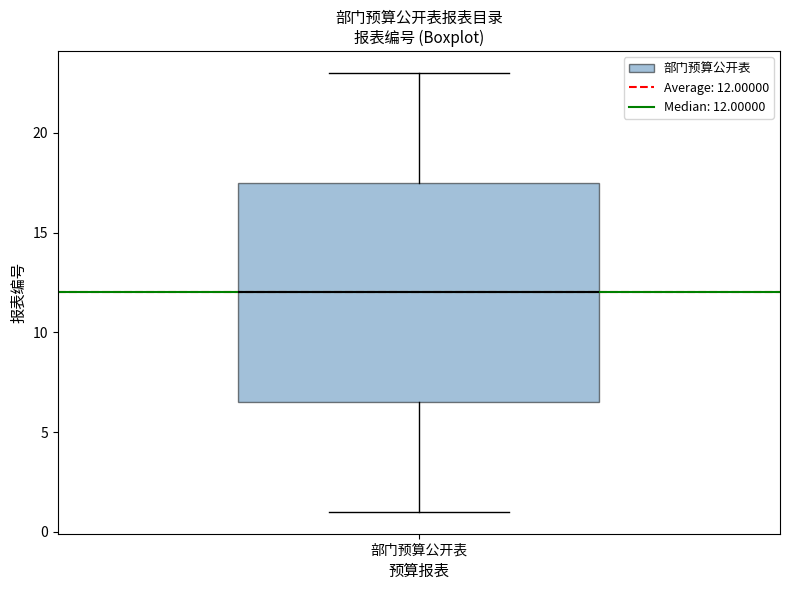

Where does the median line of the box for 部门预算公开表 sit on the y-axis? The values are not printed on the chart, so give them approximately, as read against the axis.

12.0